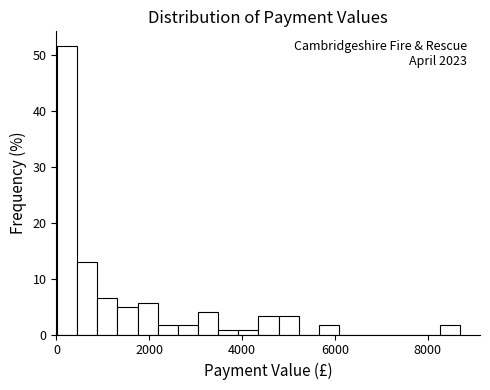

Around what value on the x-axis is the tallest bar? Give the approximate position of its centre, as read against the axis.

200